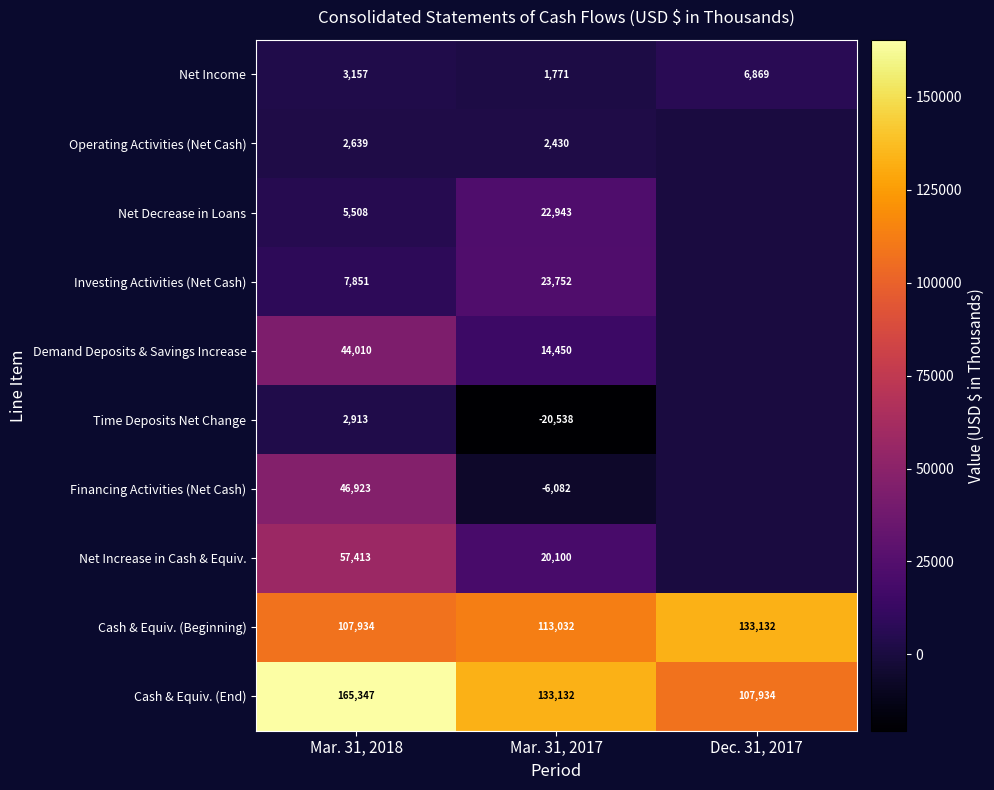

What is the sum of the Time Deposits Net Change values at Mar. 31, 2018 and Mar. 31, 2017?

-17625